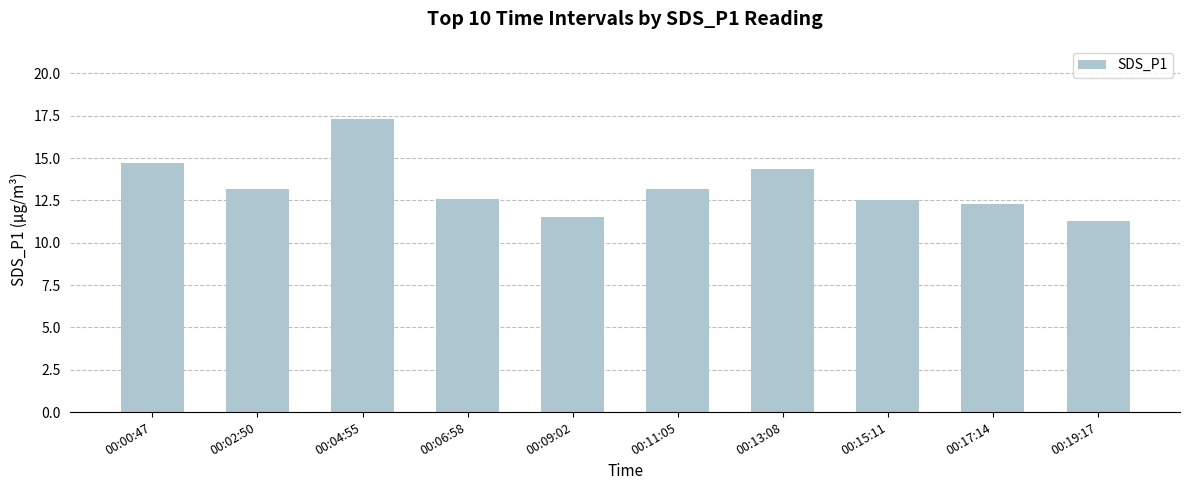

What position from the left is 00:15:11?

8